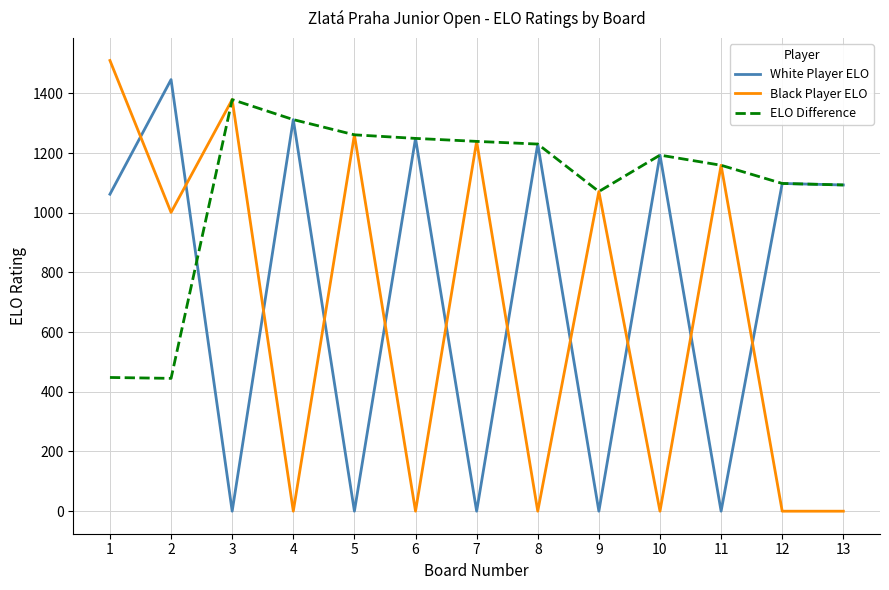

Where does the ELO Difference series first go above 1193?

3